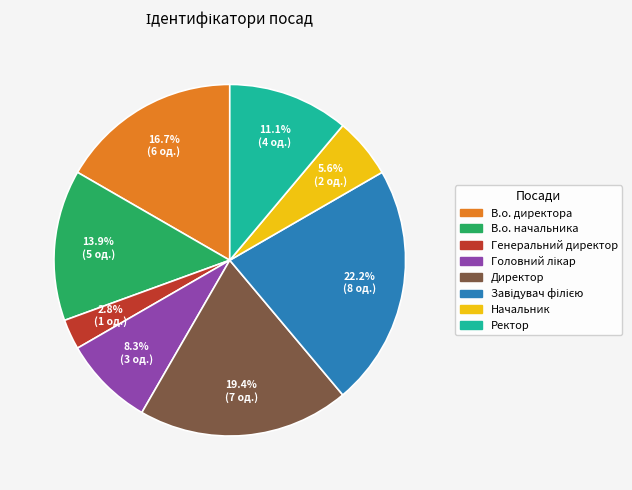

Is Генеральний директор the majority of the pie?

No